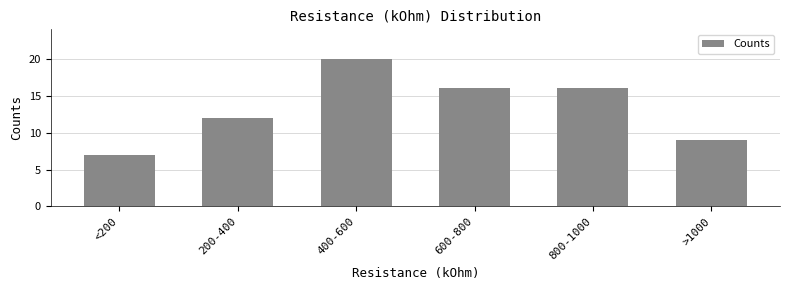

Count the values in the range 9 to 16.

4